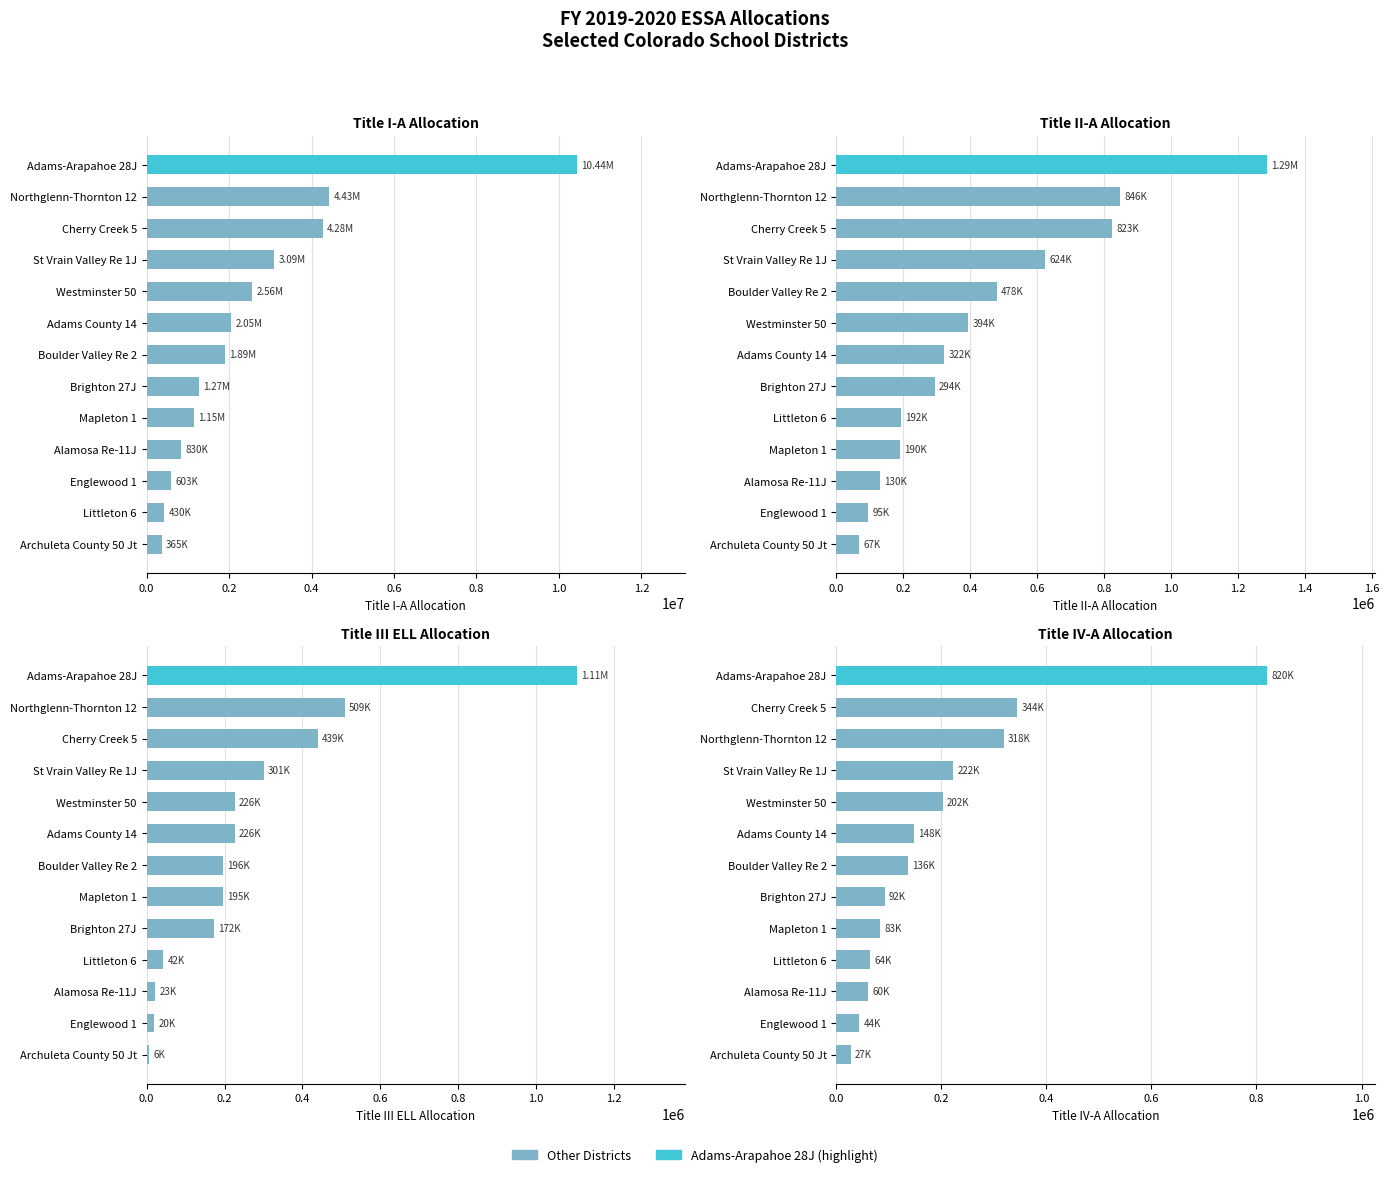

How many values in the Title II-A series exceed 321895?

7